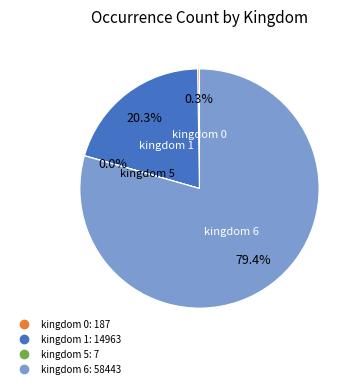

Is there any slice that represents more than half of the pie?

Yes